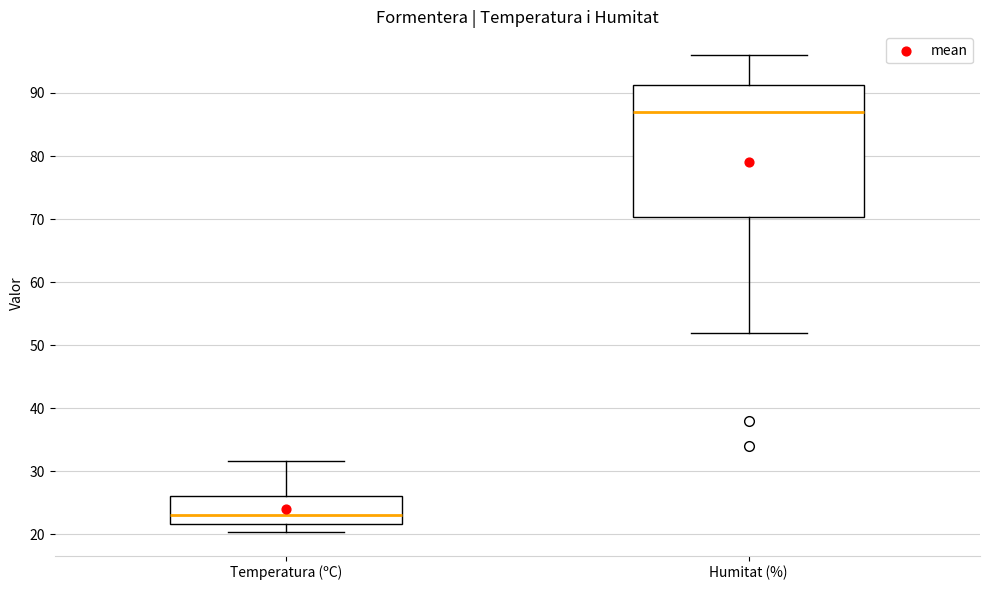

Reading left to right, transcribe this box plot: for each box, give where its median line is, the range the box spans, and where its two whiskers end, as read against the y-axis. The values are not printed on the chart, so give them approximately, as read against the axis.

Temperatura (ºC): median 23, box 22 to 26, whiskers 20 to 32
Humitat (%): median 87, box 70 to 91, whiskers 52 to 96